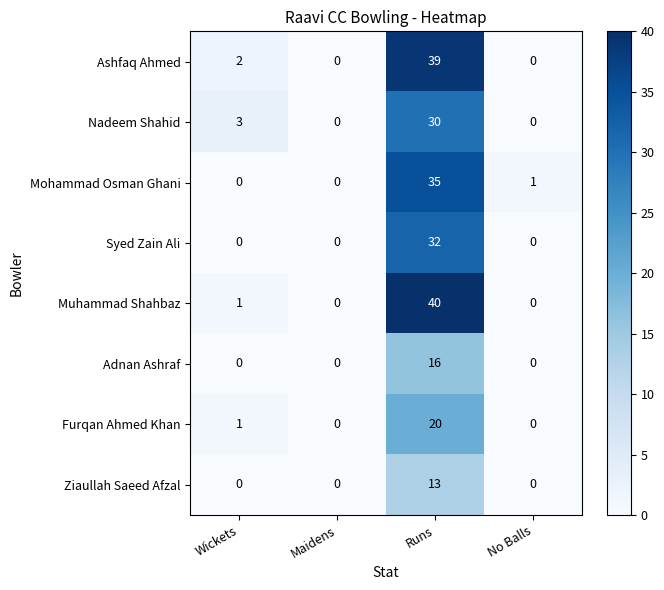

Is it true that Nadeem Shahid equals 5 at Wickets?

False